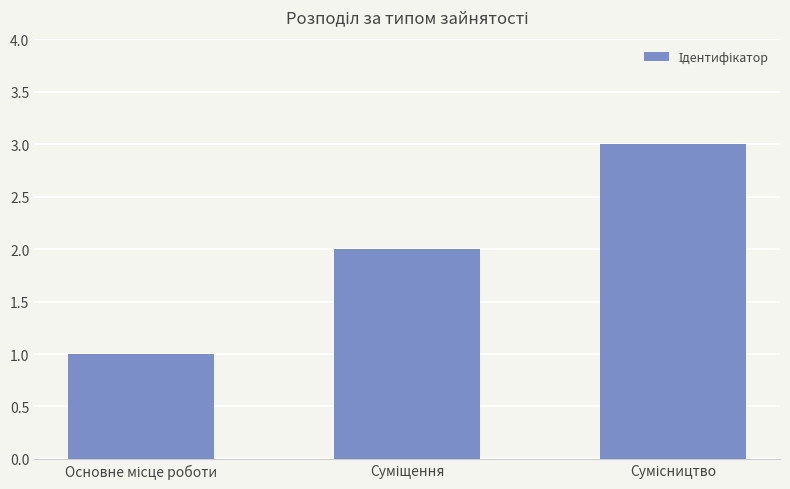

Reading left to right, extract all data points from this chart.

1	2	3